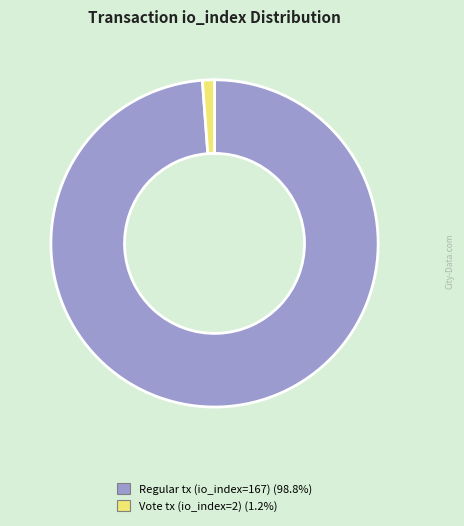

What is the ratio of the value at Regular tx (io_index=167) (98.8%) to the value at Vote tx (io_index=2) (1.2%)?

83.5